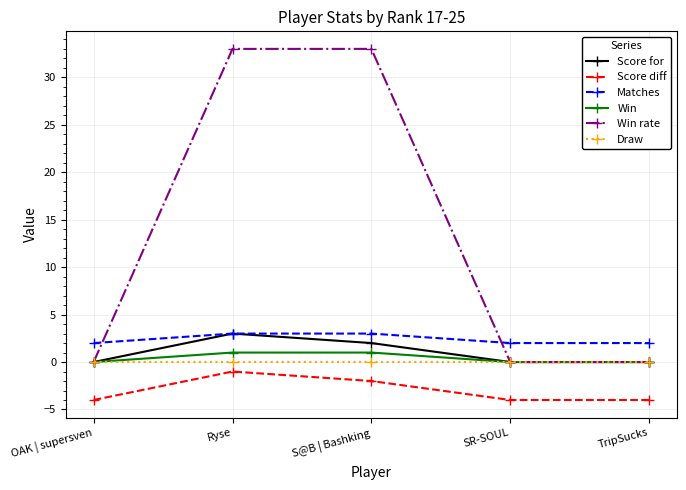

Which series has the widest spread of values?

Win rate